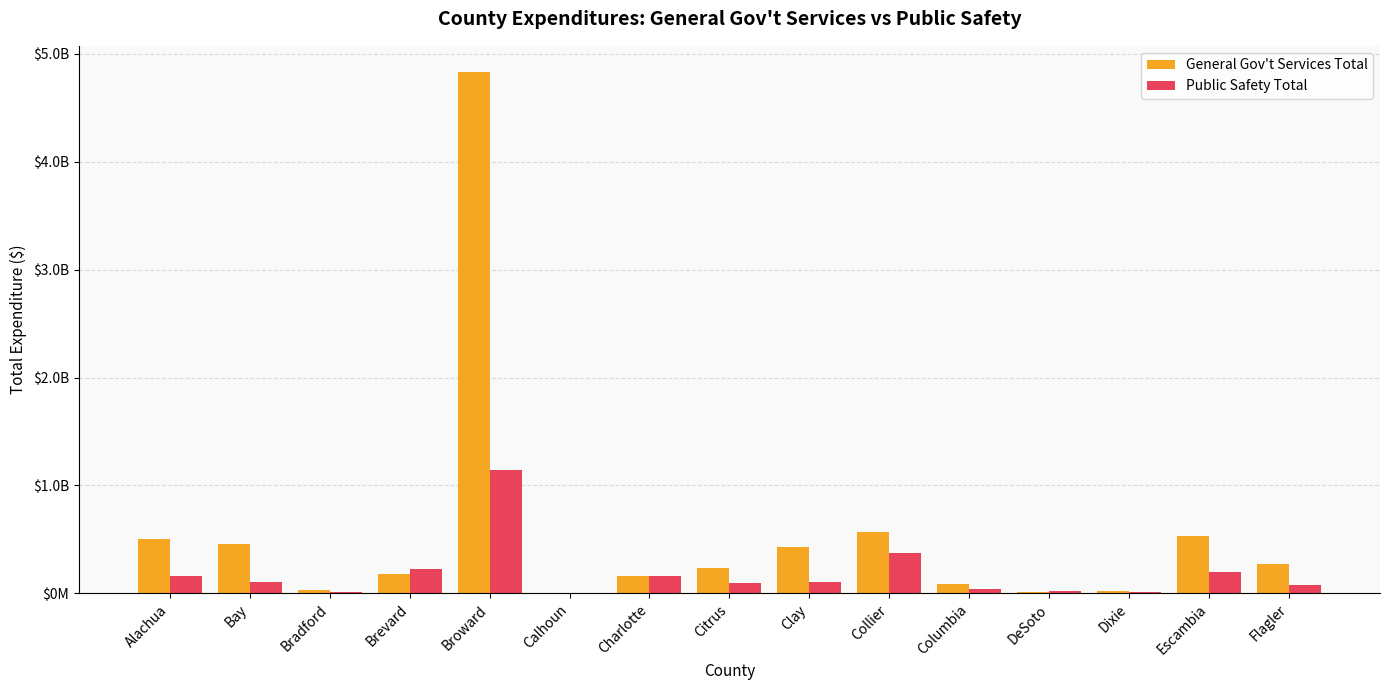

List the series in order of their overall mean, highest first.

General Gov't Services Total, Public Safety Total